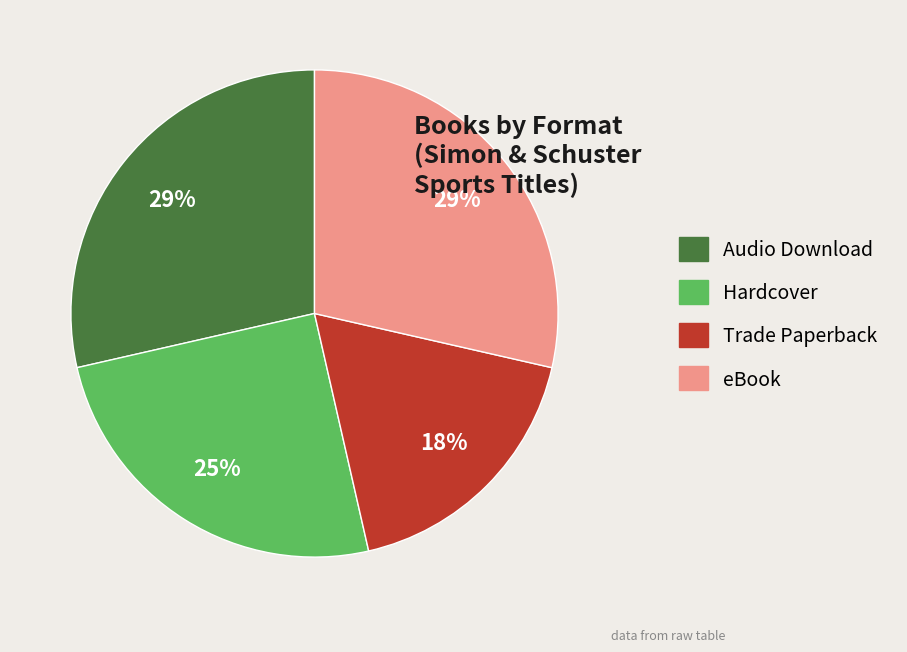

Do Audio Download and Hardcover together represent more than half of the pie?

Yes